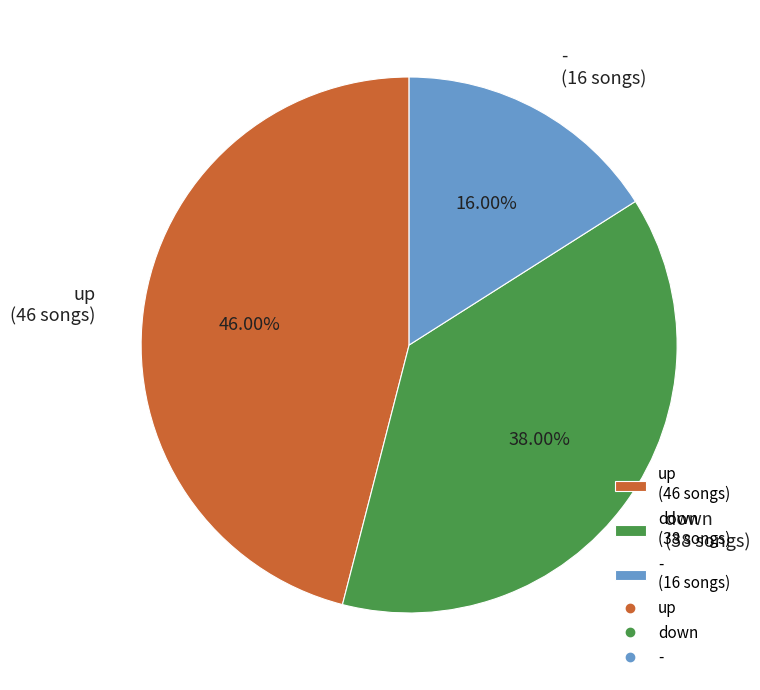

Which category has the biggest portion of the pie?

up